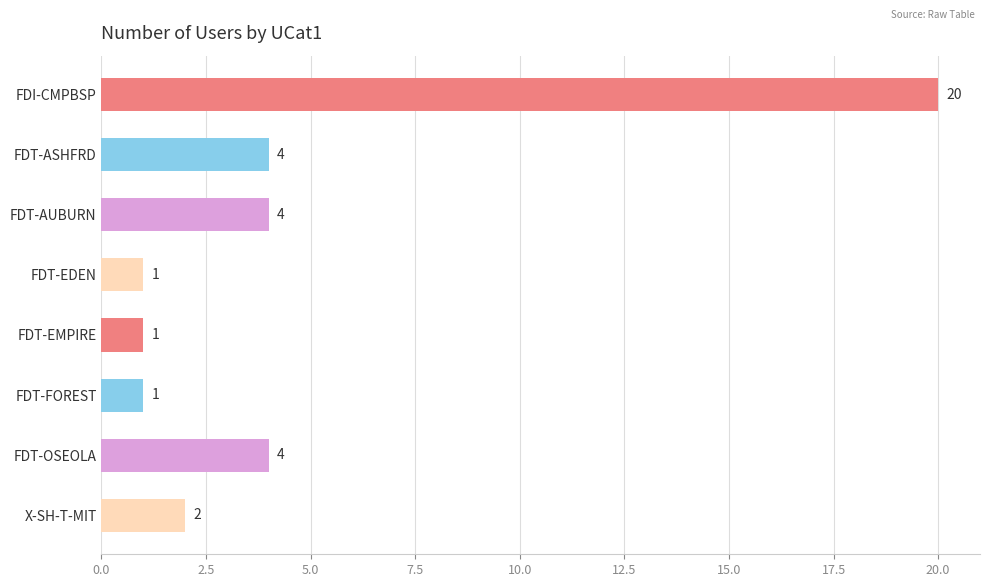

The chart shows a value of 2 at X-SH-T-MIT. True or false?

True